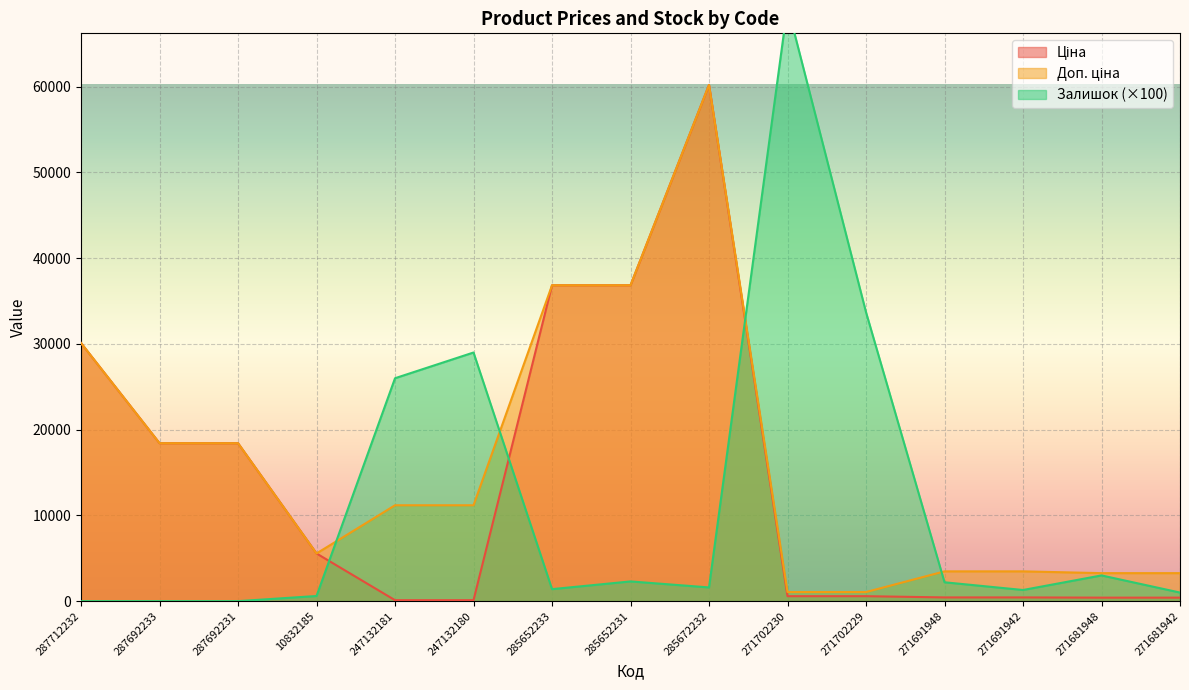

Which label corresponds to the largest value in the chart?

271702230